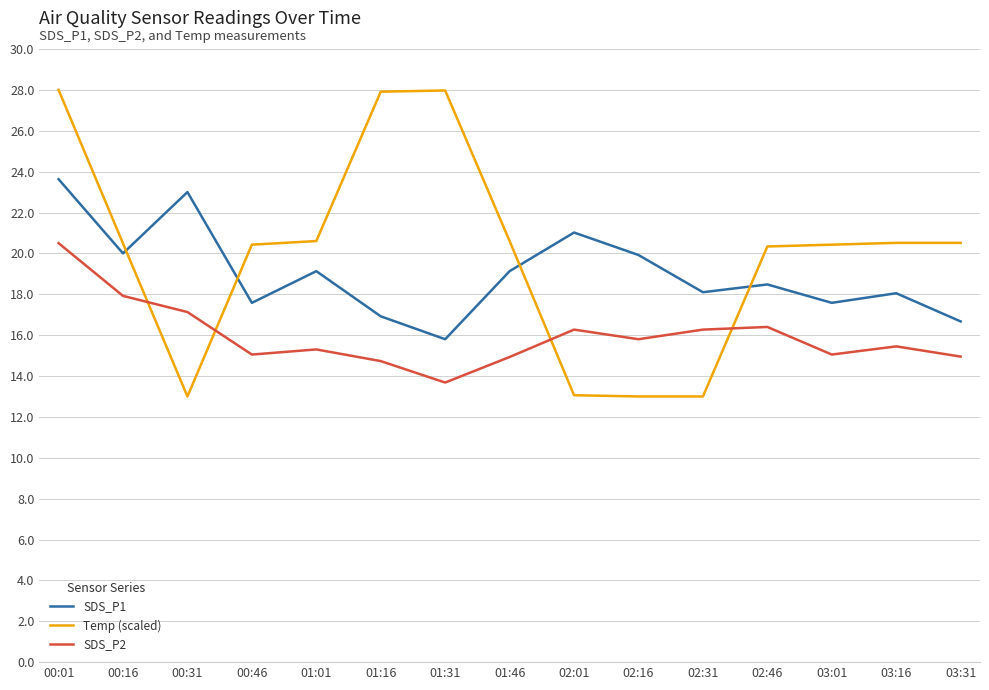

Which series changed the most between 00:16 and 03:16?

SDS_P2